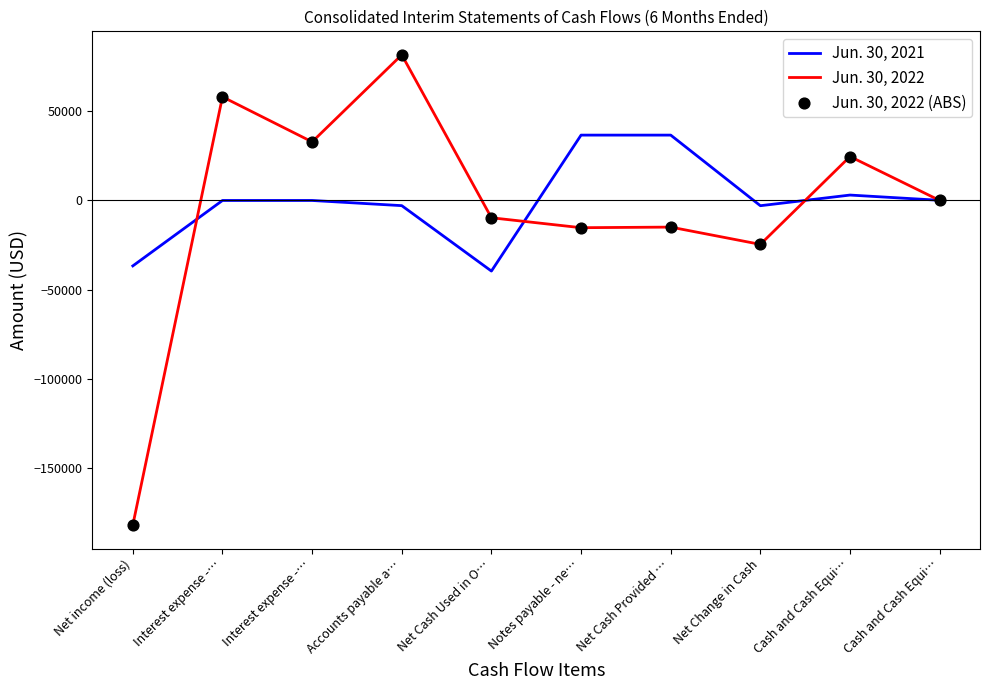

How many lines are shown in the chart?

2